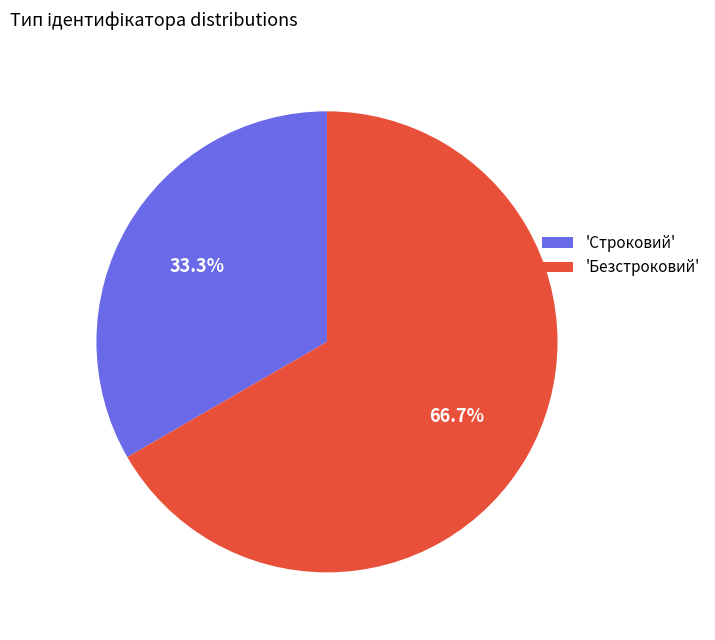

Which category has the biggest portion of the pie?

'Безстроковий'